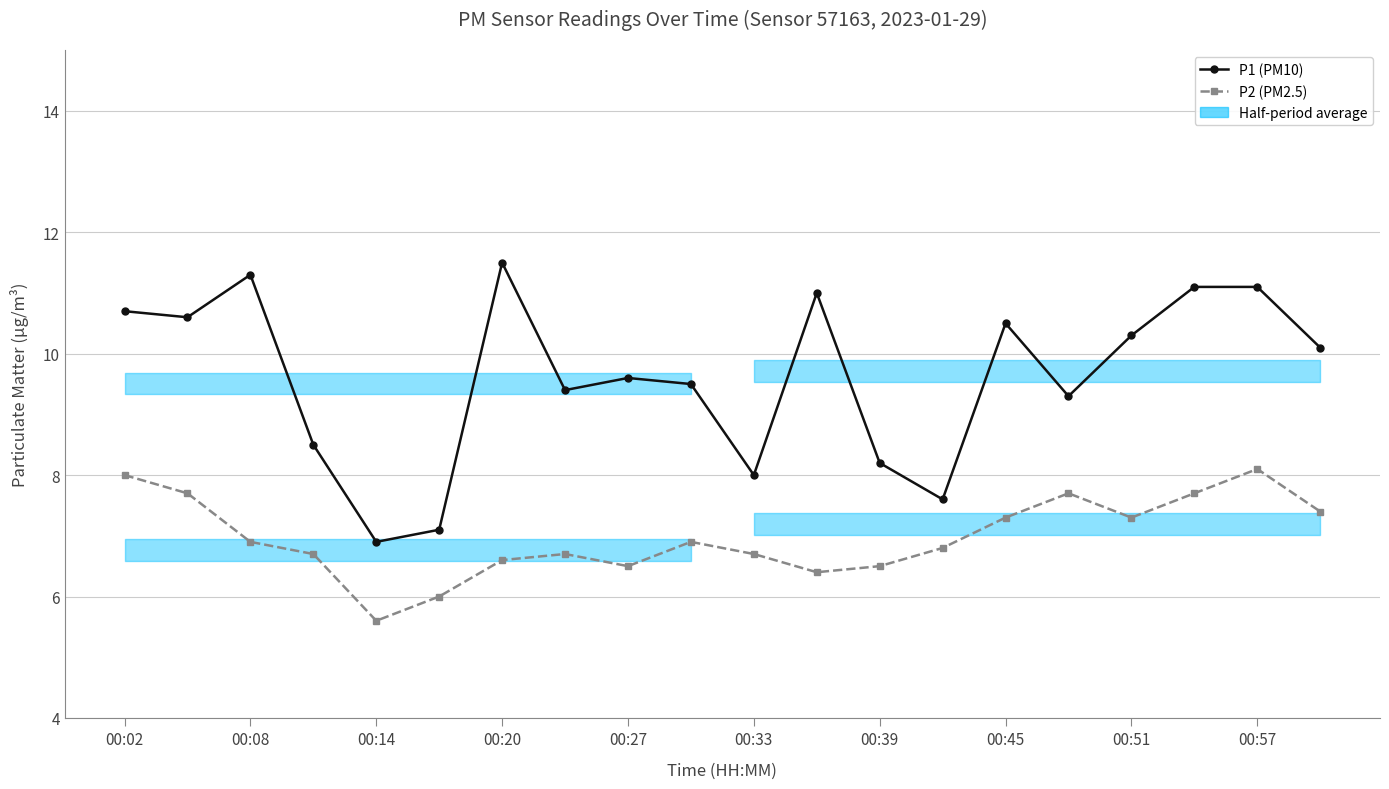

True or false: P2 (PM2.5) has a value of 9.5 at 00:20.

False